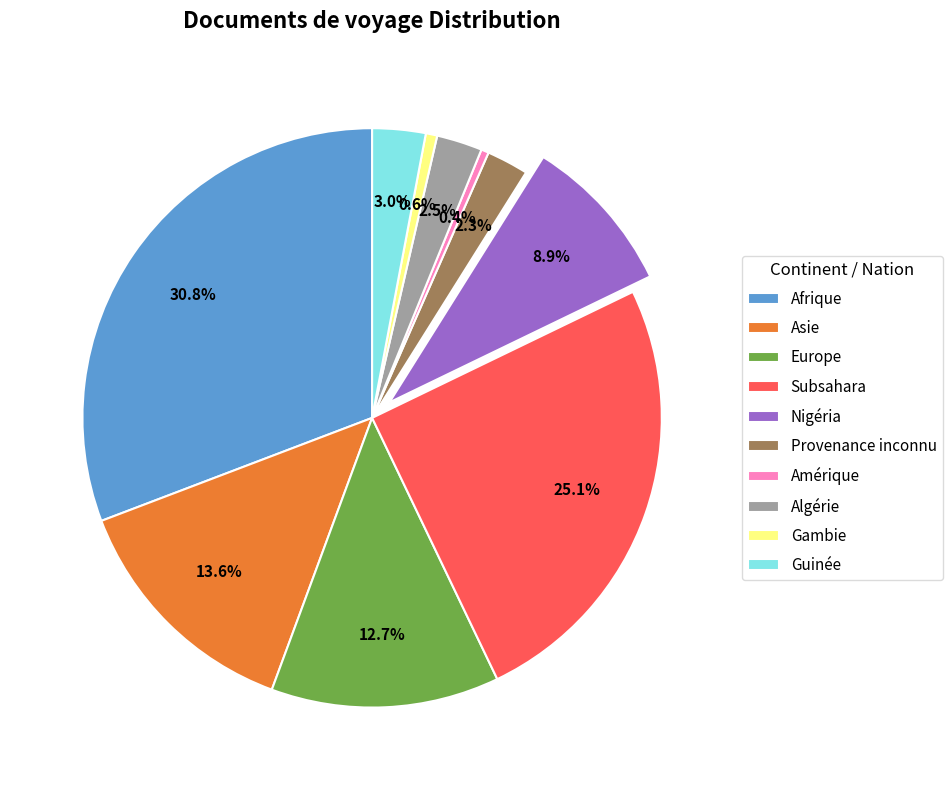

Combined, do Asie and Guinée account for over 50%?

No